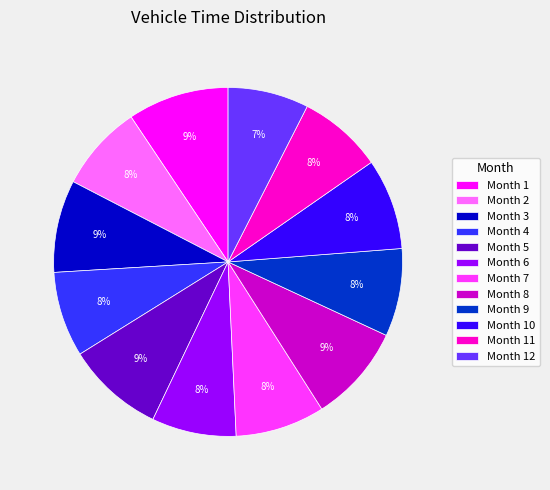

Between Month 5 and Month 9, which is larger?

Month 5